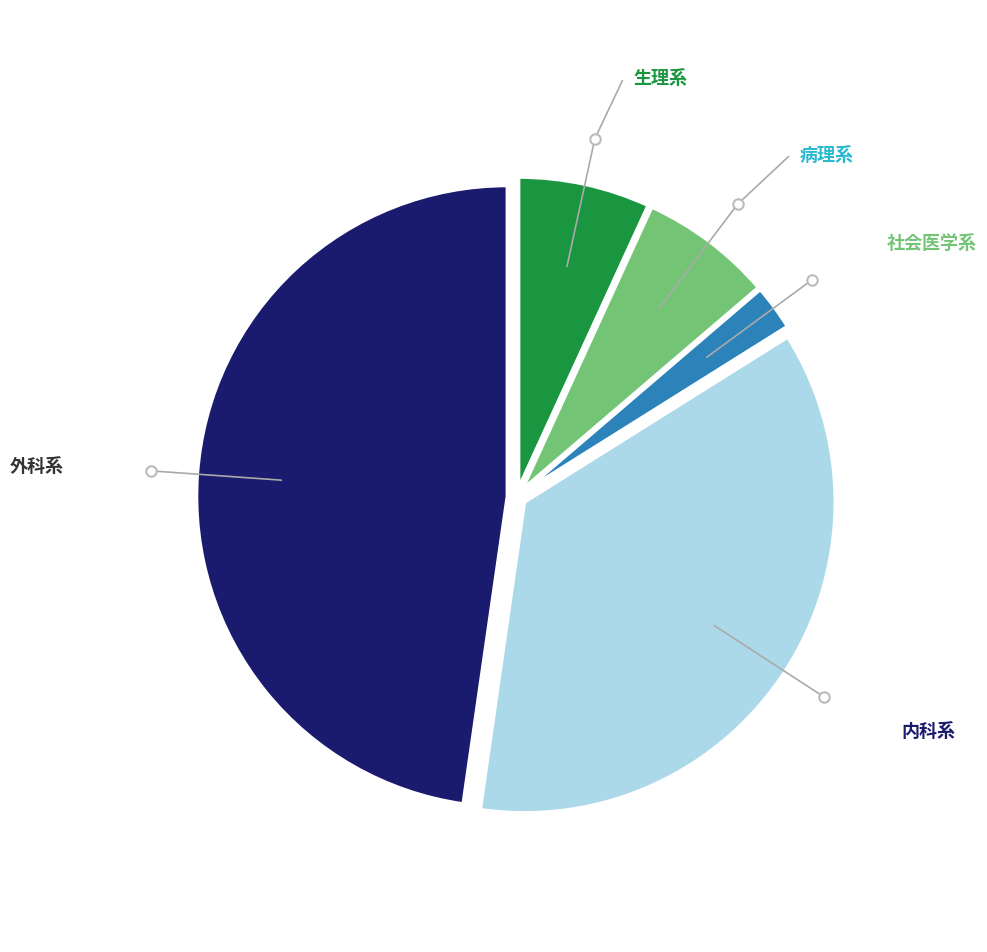

True or false: 生理系 accounts for 1% of the total.

False